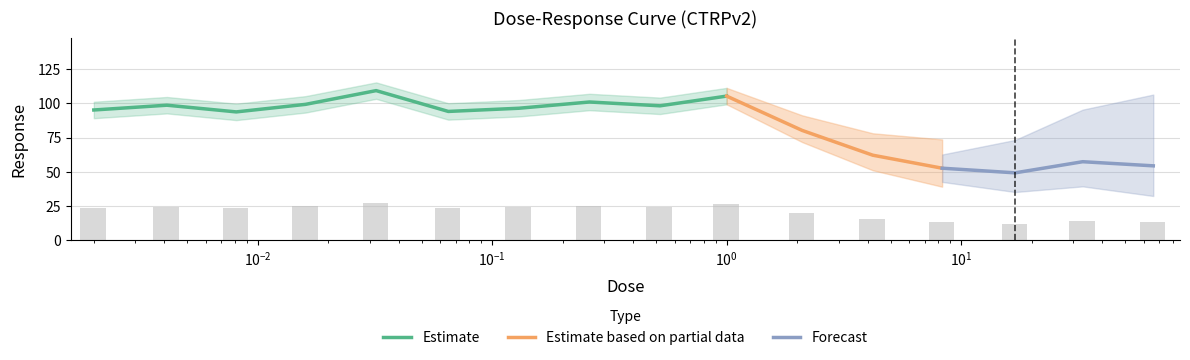

Is it true that the value at 33.0 is 14.4?

True